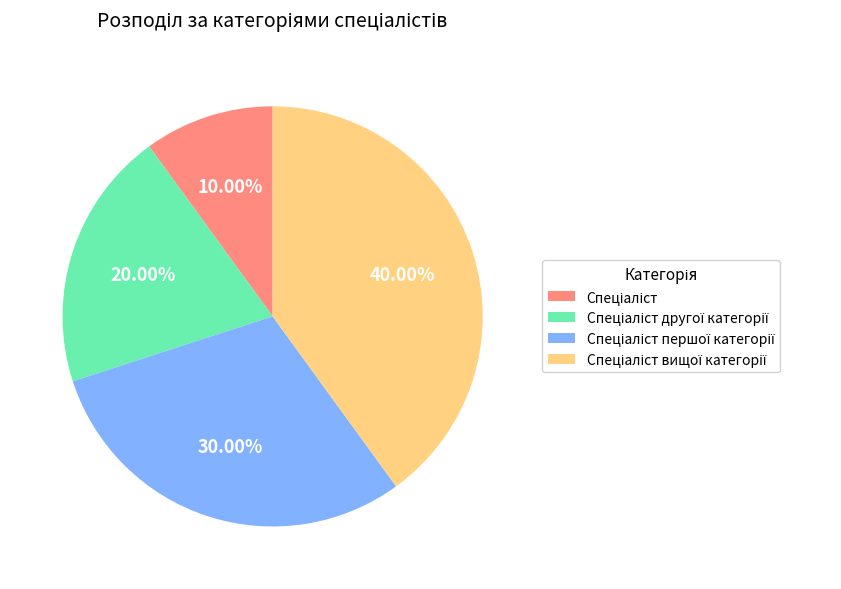

How many segments does this pie chart have?

4